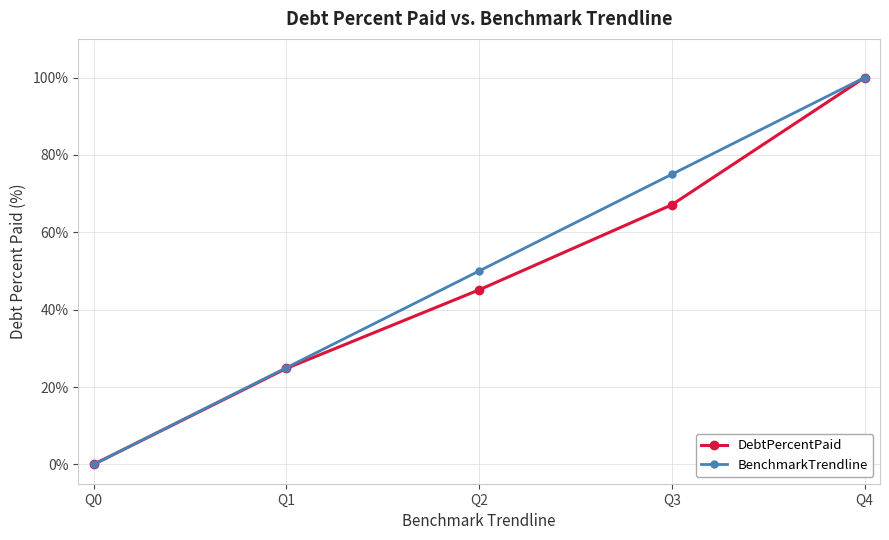

Count the number of data series in this chart.

2